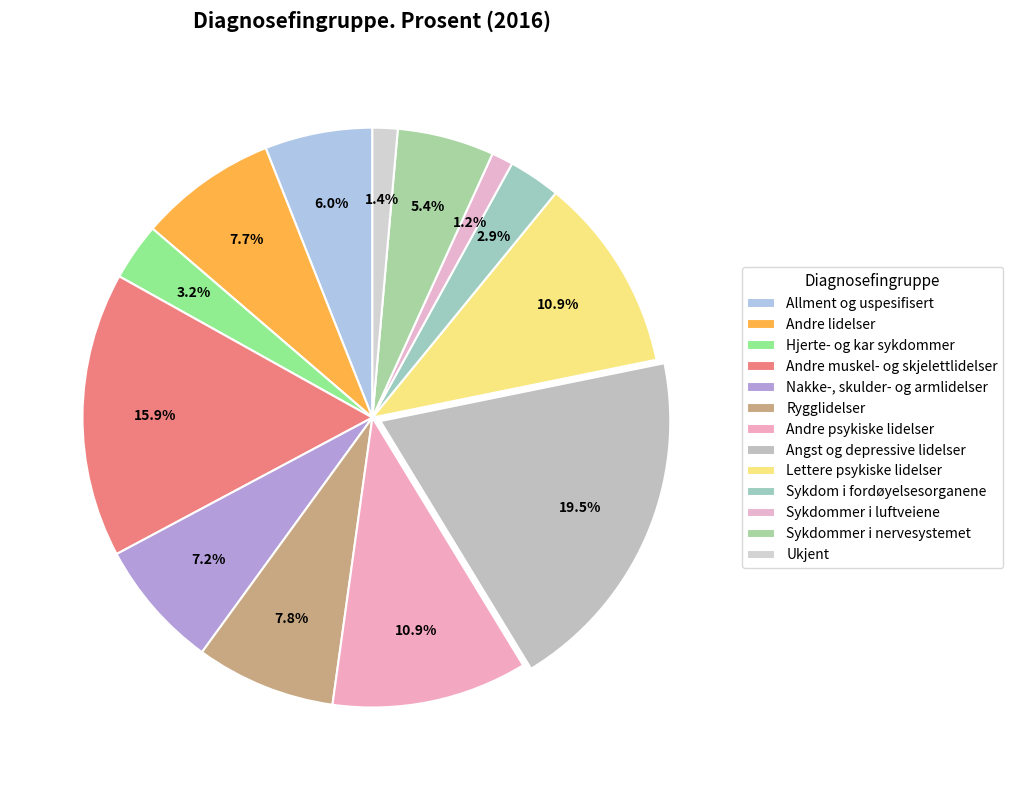

Count the number of slices in the pie.

13